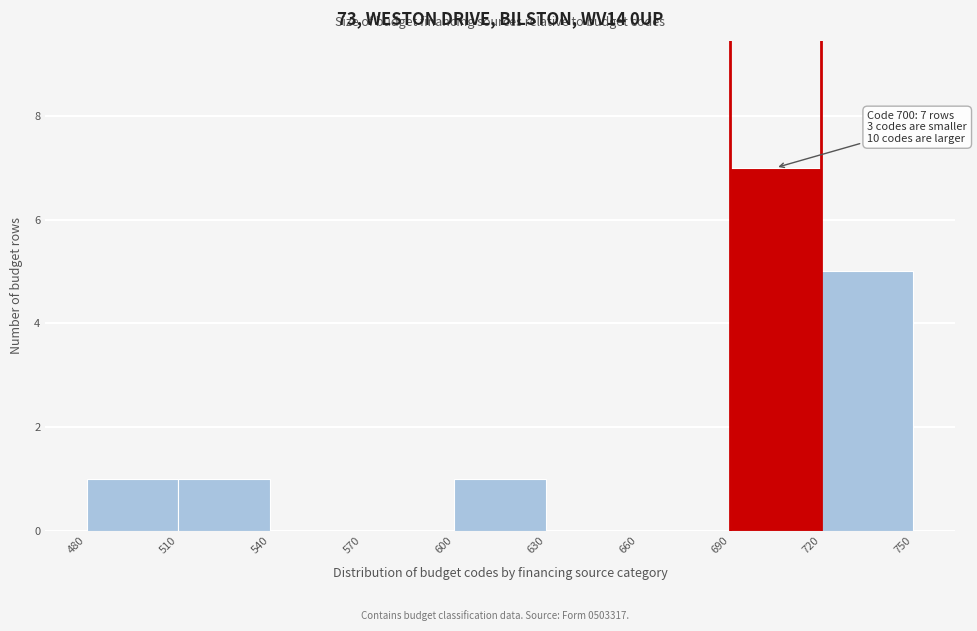

Over which range of the x-axis is the bar tallest?

690 to 720